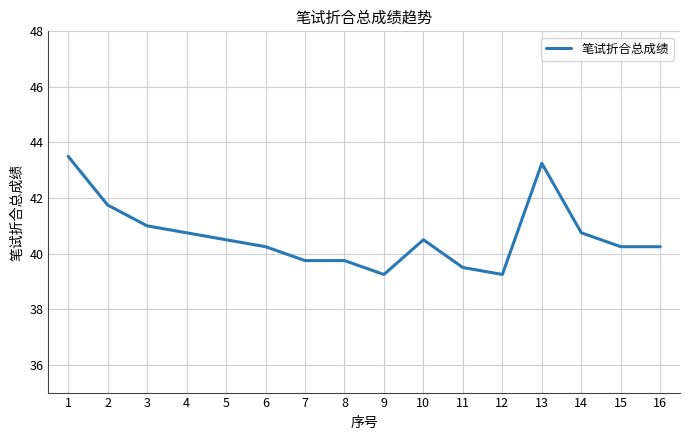

What is the greatest value displayed?

43.5